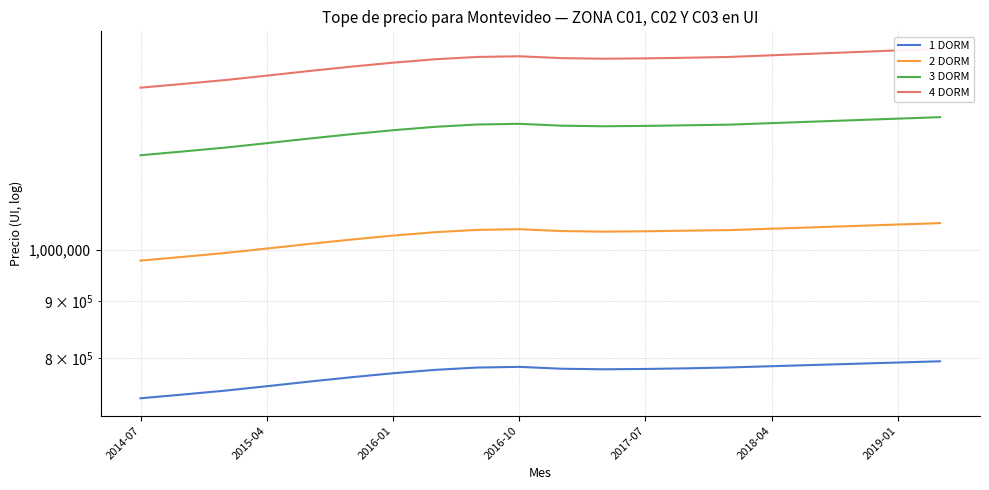

What is the sum of all 2 DORM values?

20587216